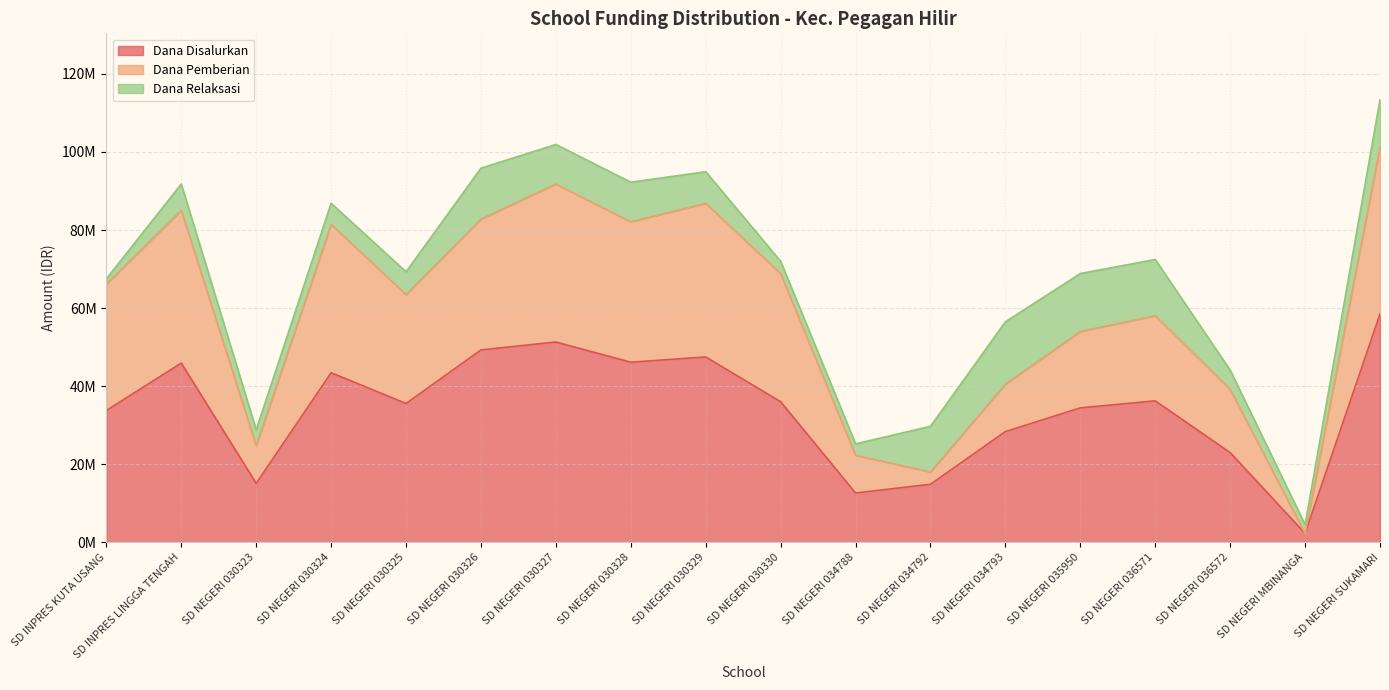

Between SD NEGERI 034788 and SD NEGERI 036571, which is larger?

SD NEGERI 036571